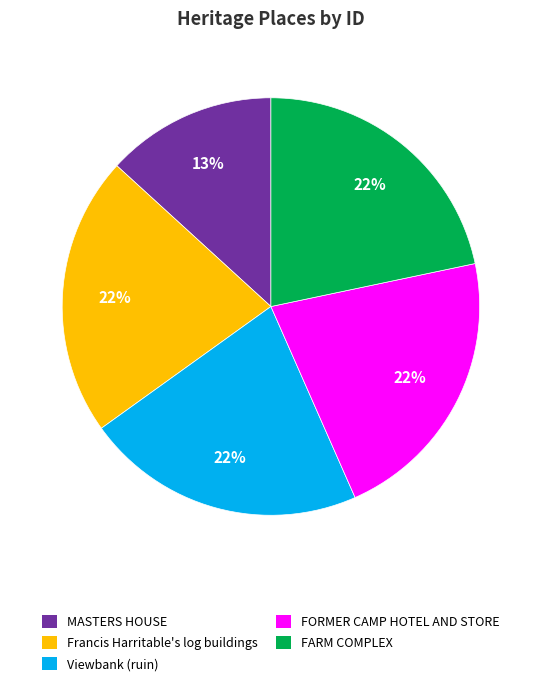

Which category has the smallest portion of the pie?

MASTERS HOUSE